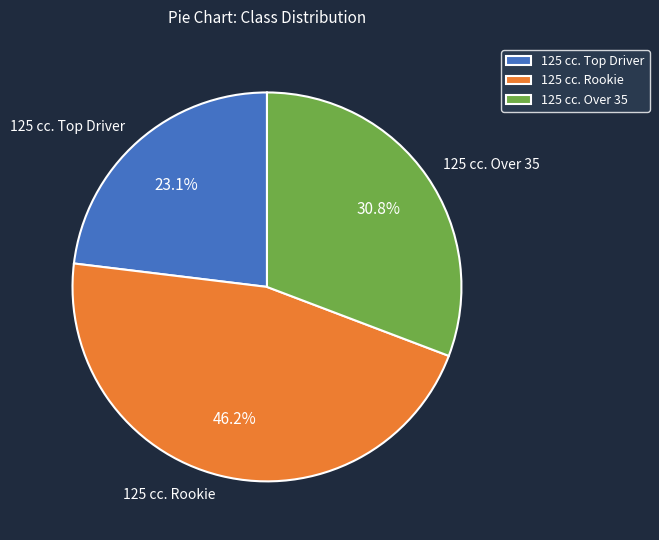

To the nearest percent, what portion does 125 cc. Rookie represent?

46%